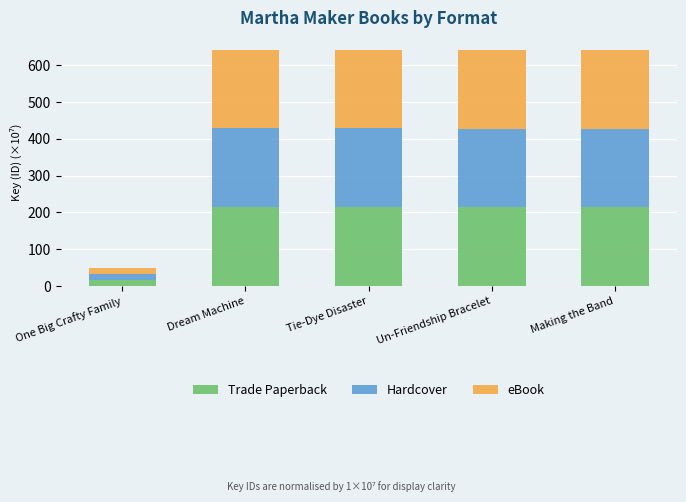

Read the Trade Paperback value at Dream Machine.

214.3